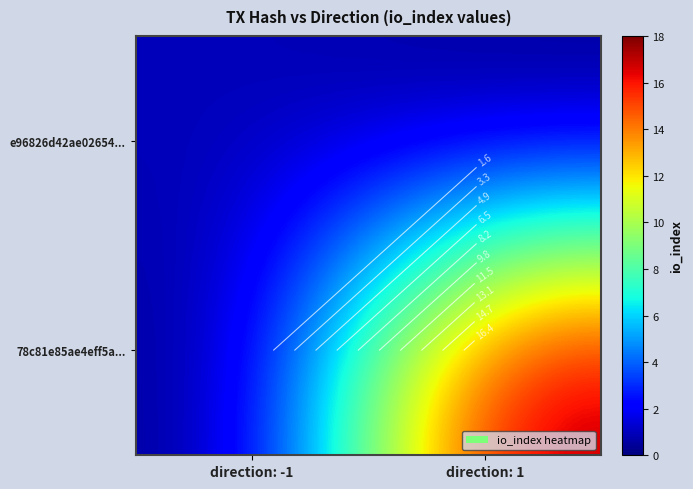

Rank the series by their maximum value, from highest to lowest.

78c81e85ae4eff5a..., e96826d42ae02654...